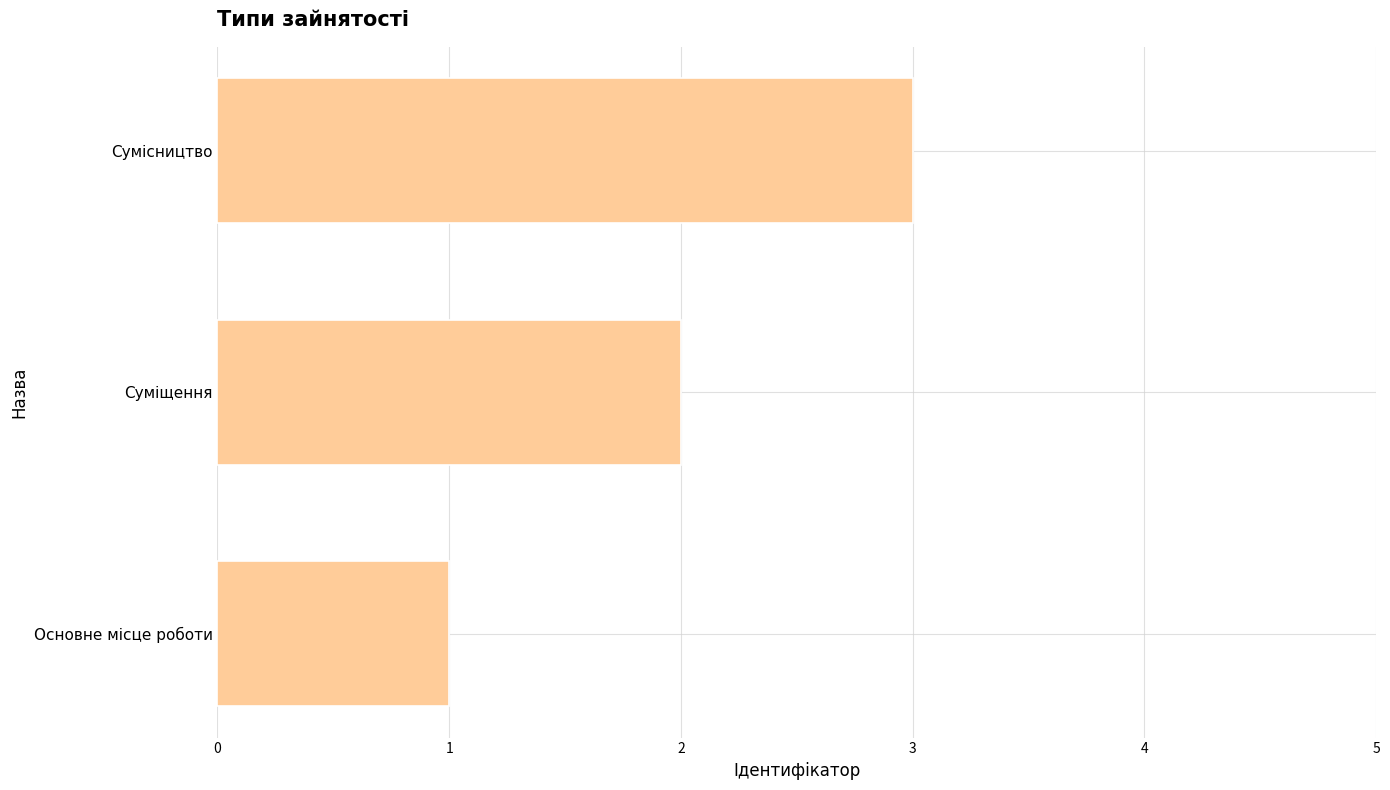

Is it true that the value at Сумісництво is 3?

True